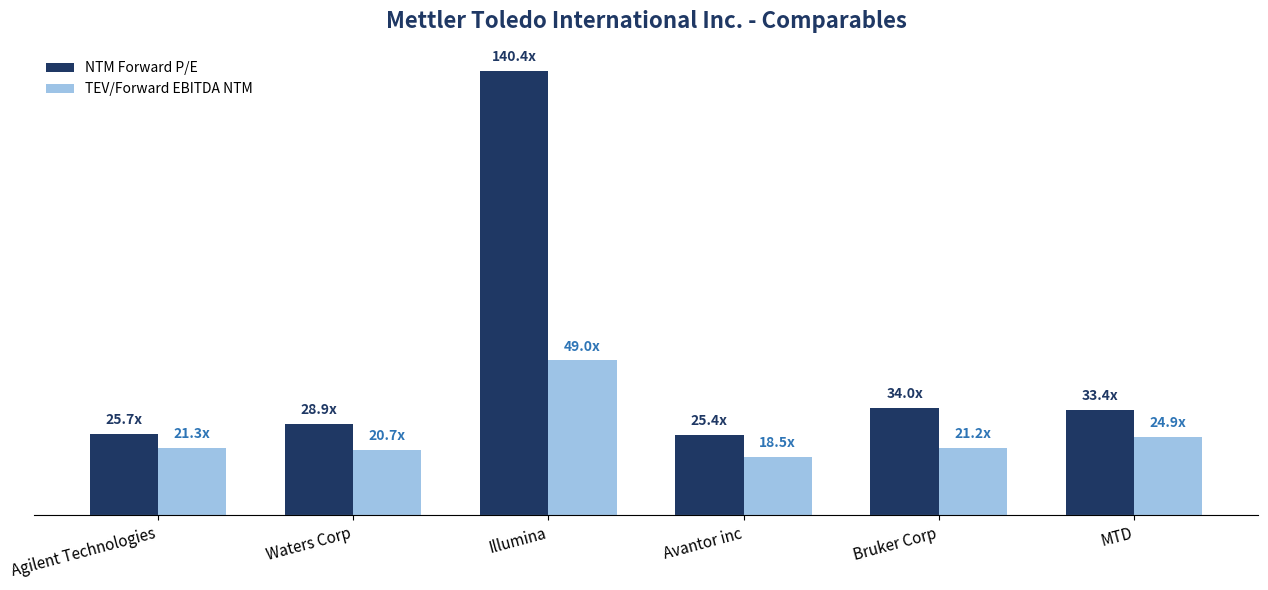

What are all the series names shown in the legend?

NTM Forward P/E, TEV/Forward EBITDA NTM